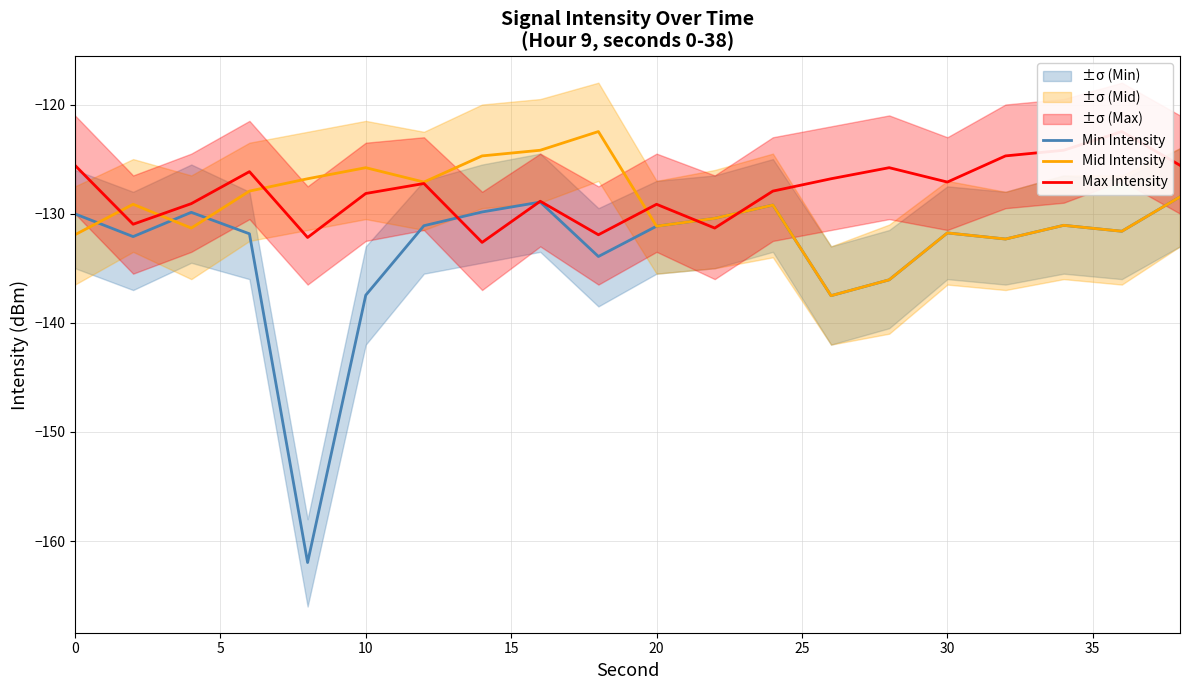

The value of Min Intensity at 10 is -137.5. True or false?

True